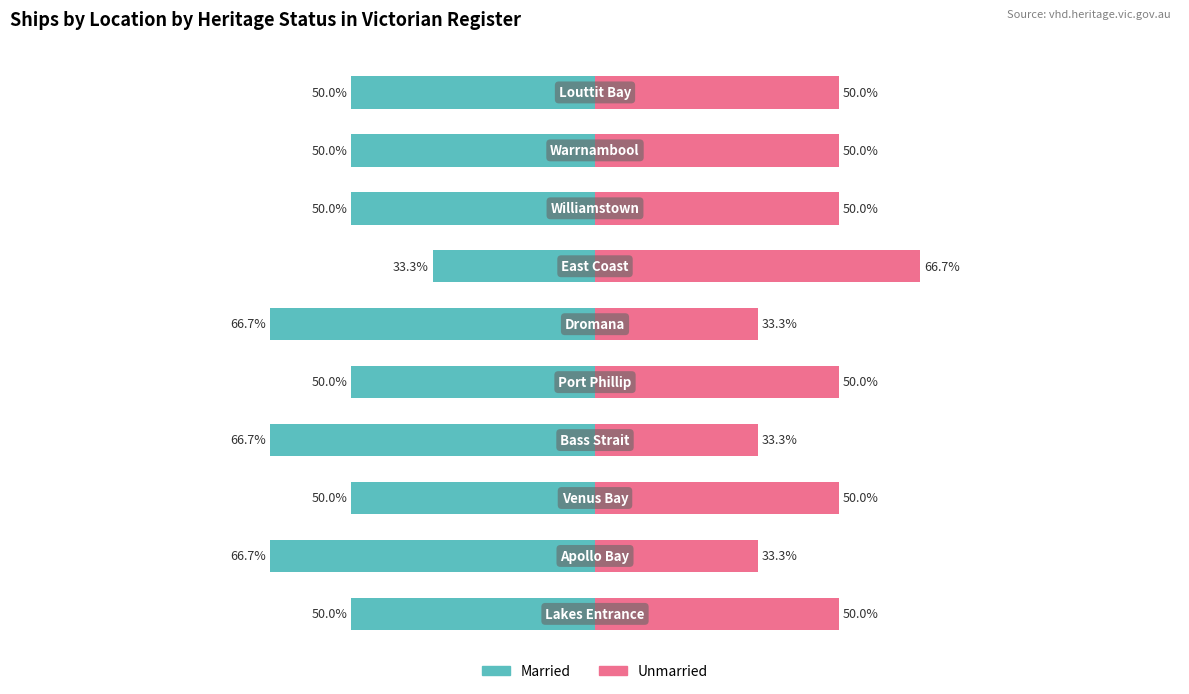

Which series has the largest range (max minus min)?

Married